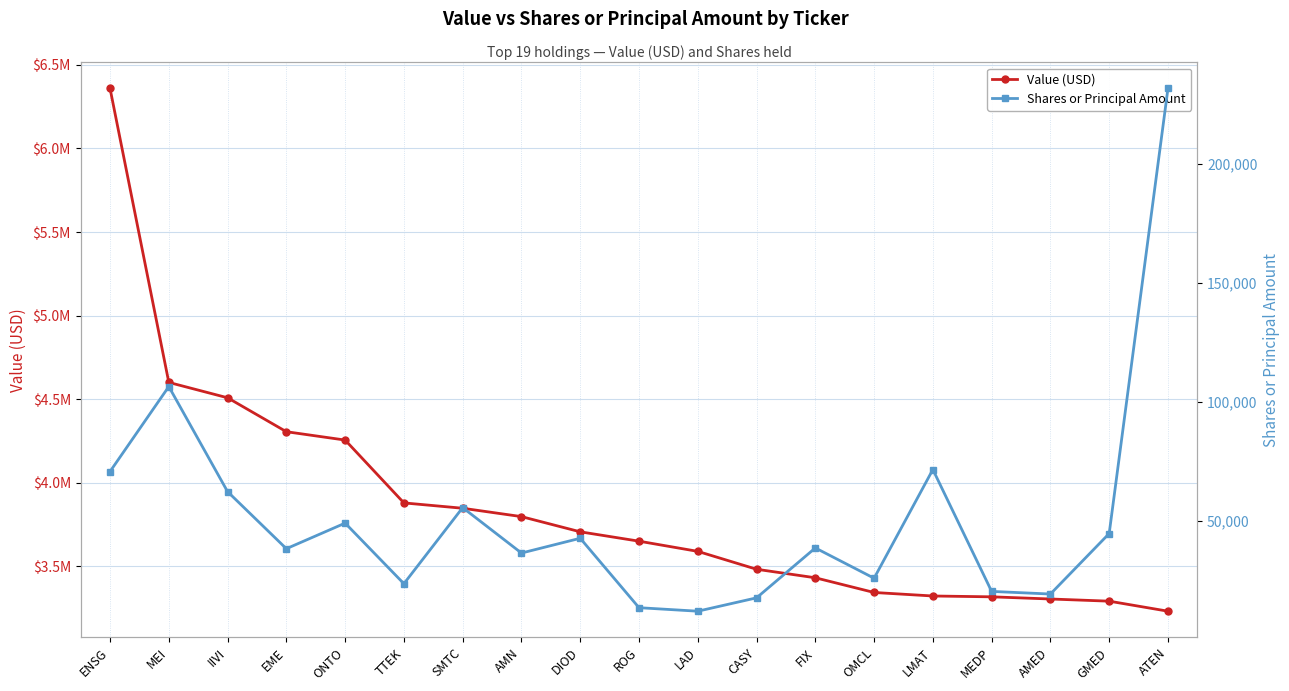

What is the approximate value of Value (USD) at LMAT?

3322000